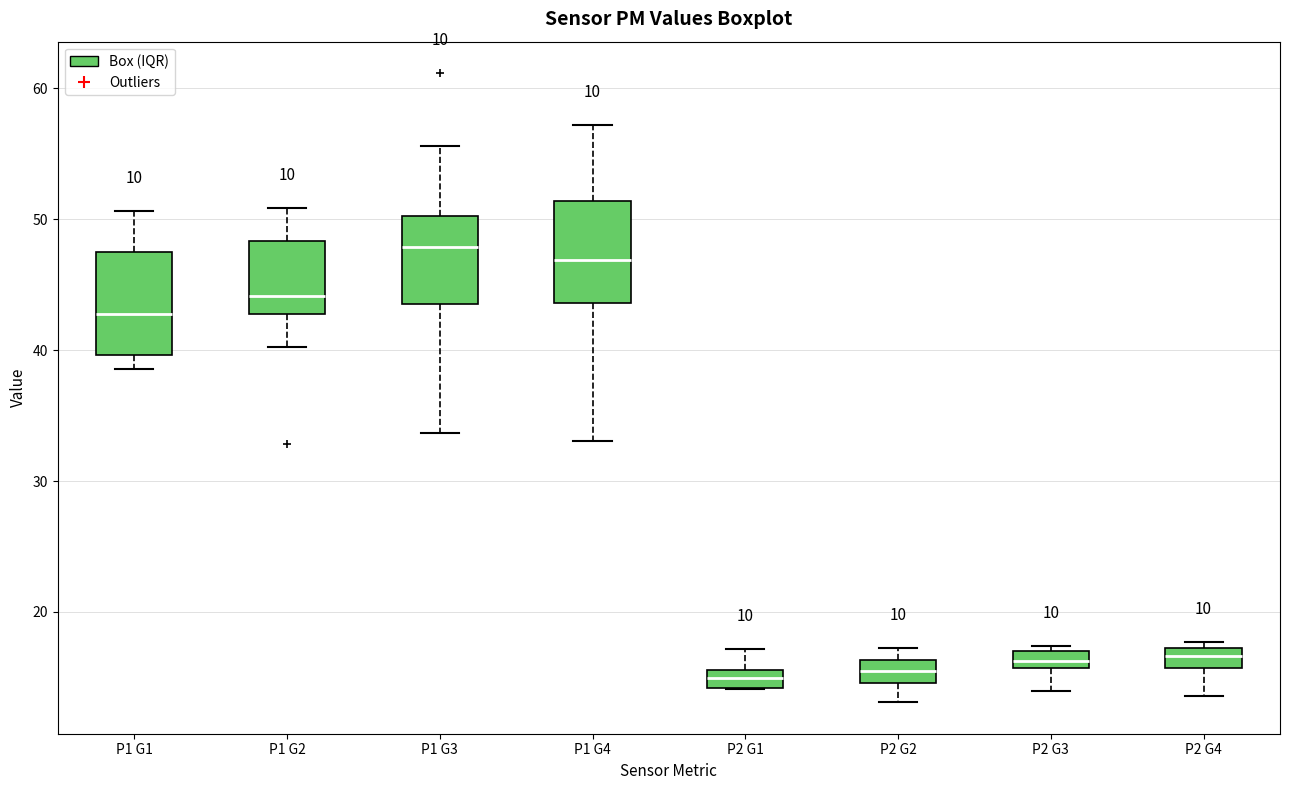

Which box has the highest median line?

P1 G3